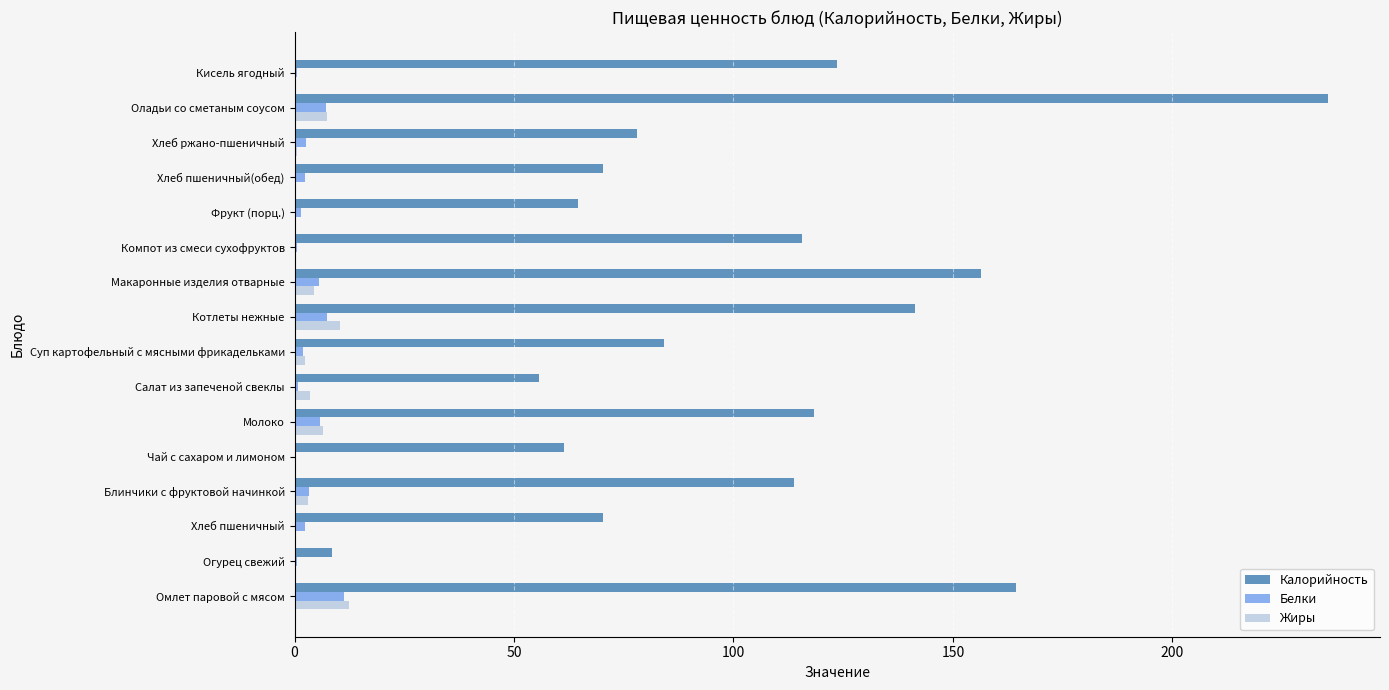

The Калорийность series shows 17.8 at Чай с сахаром и лимоном. True or false?

False